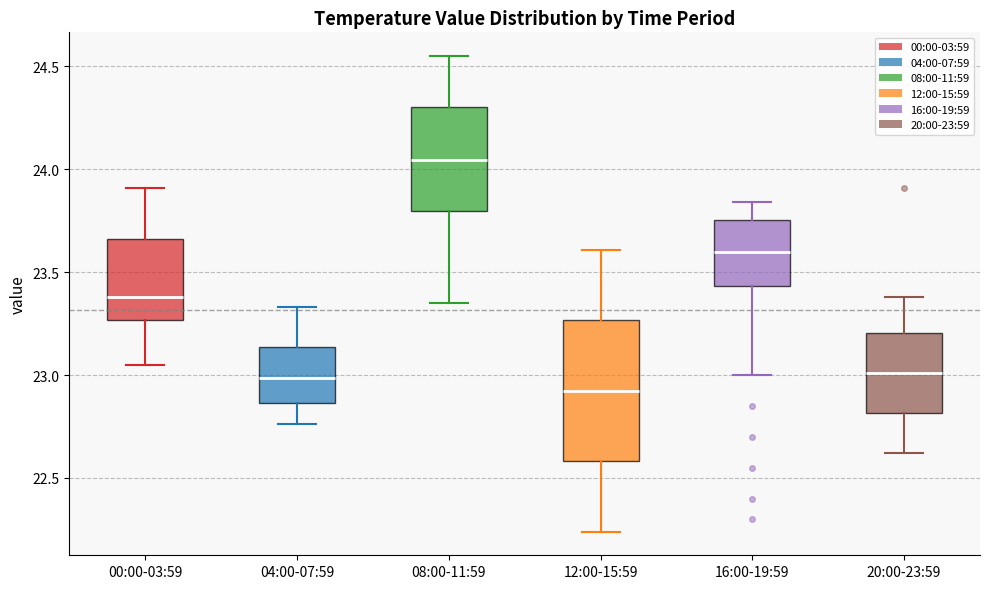

Comparing the boxes themselves (not the whiskers), which one is the tallest?

12:00-15:59